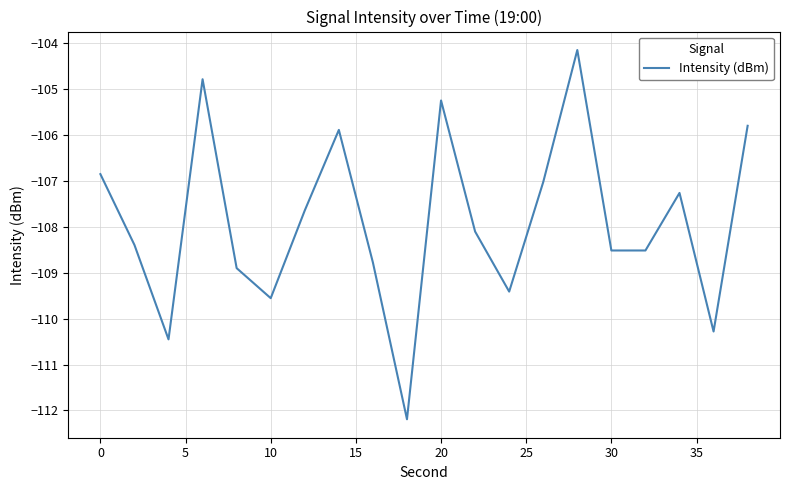

What is the maximum value shown in the chart?

-104.1